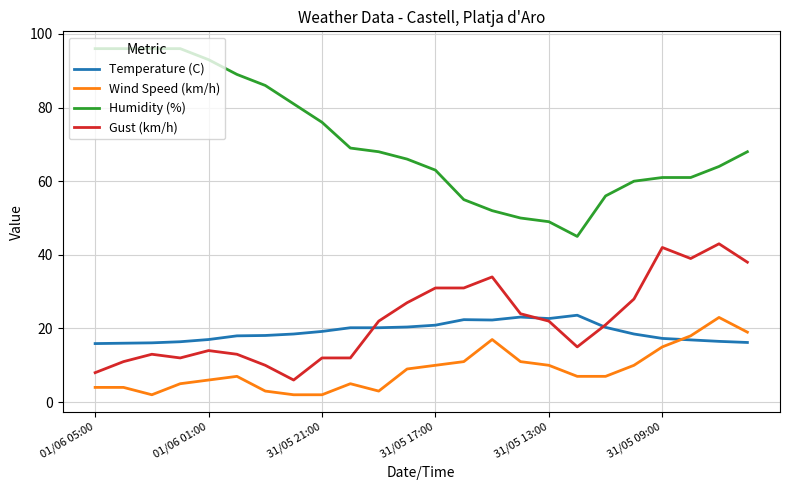

Which series has the largest range (max minus min)?

Humidity (%)